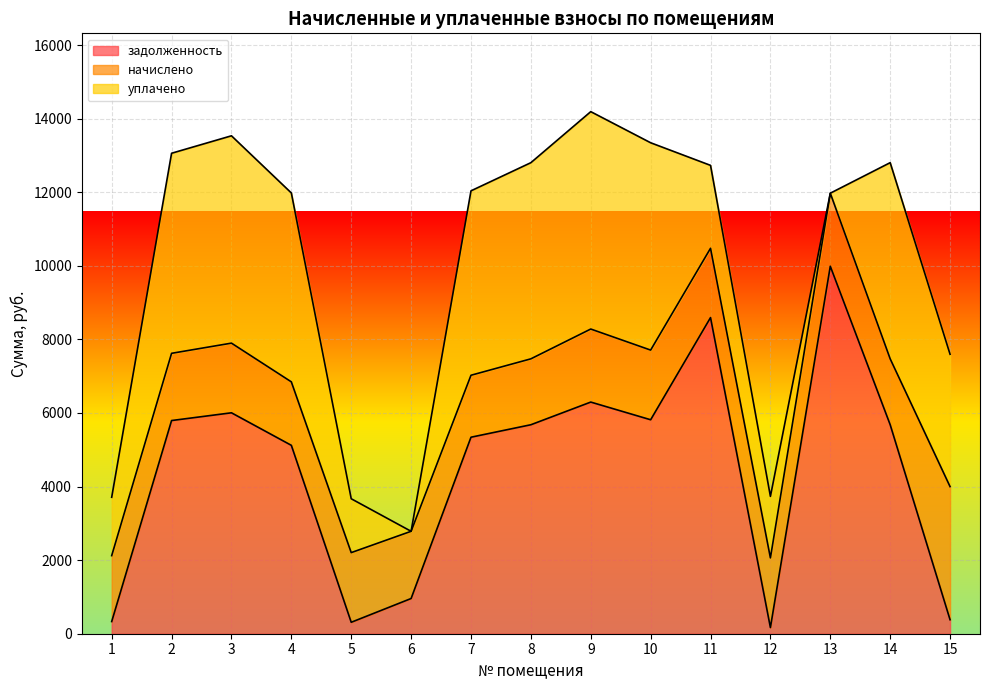

What is the average value of the начислено series?

1965.3